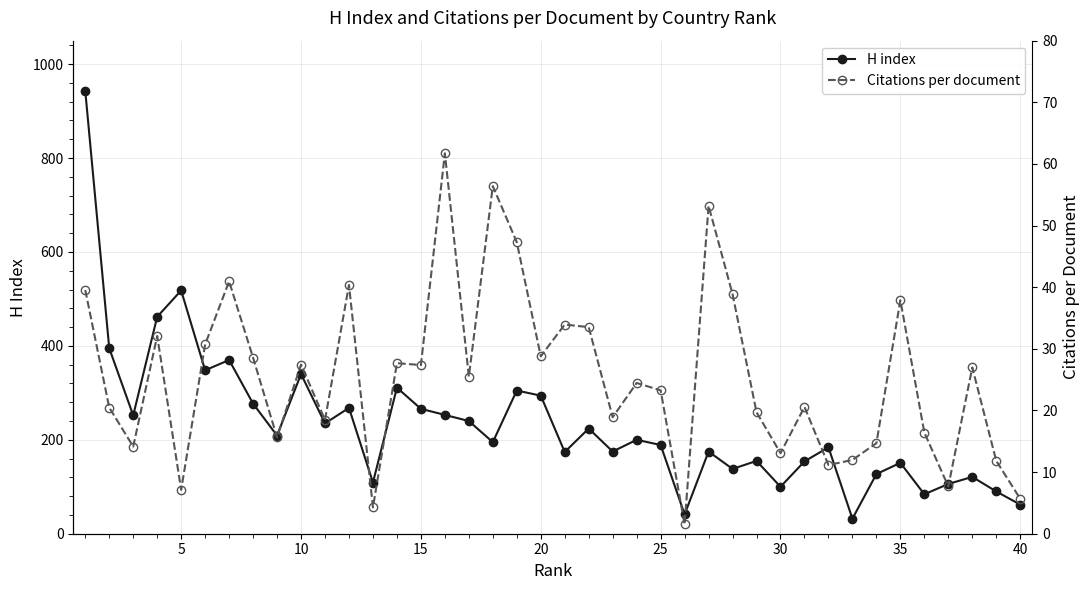

At which category does H index reach its first local peak?

5